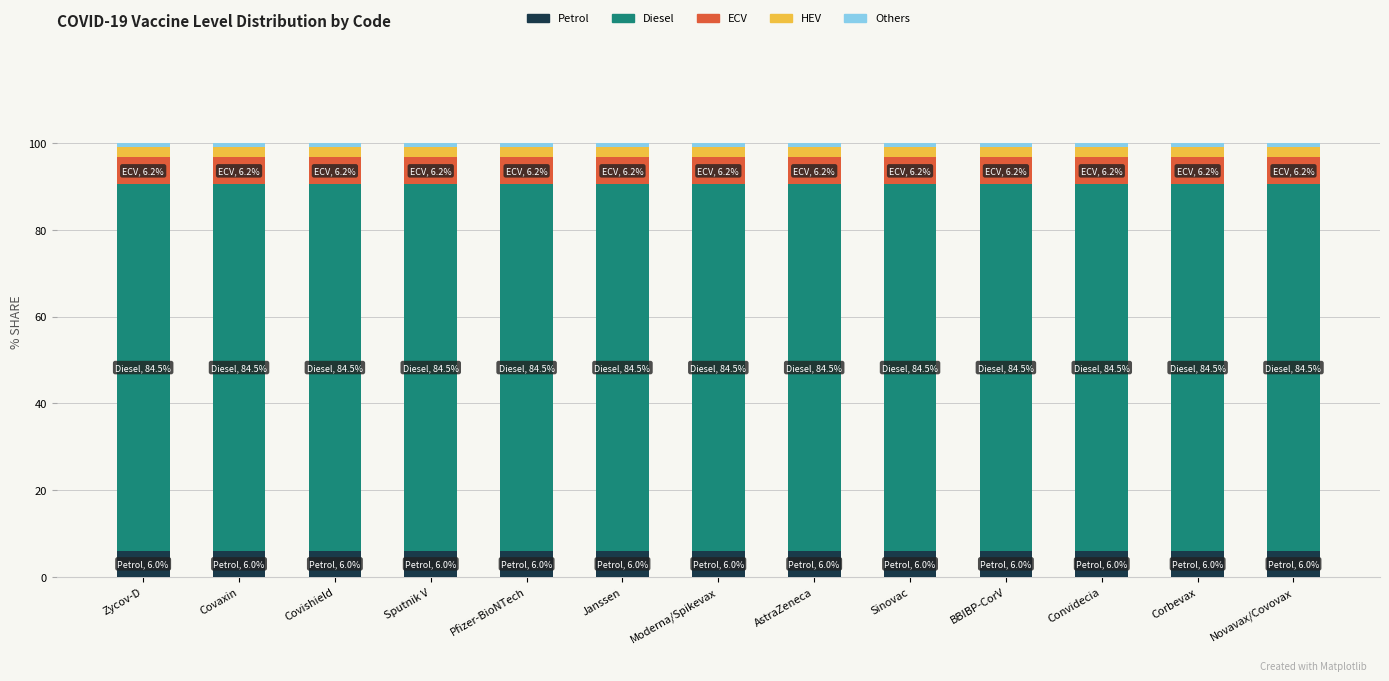

At which category is the sum across all series the highest?

Zycov-D